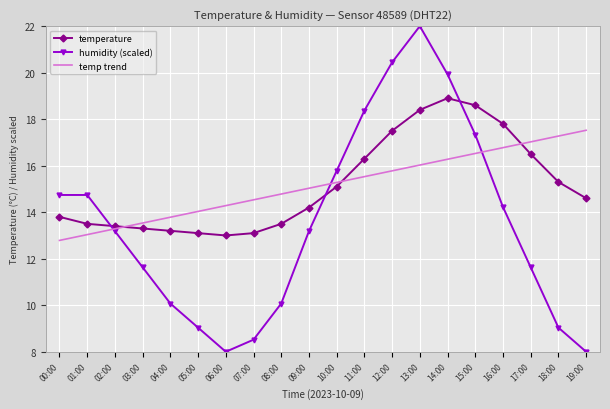

What is the difference between the humidity (scaled) values at 19:00 and 16:00?

6.2